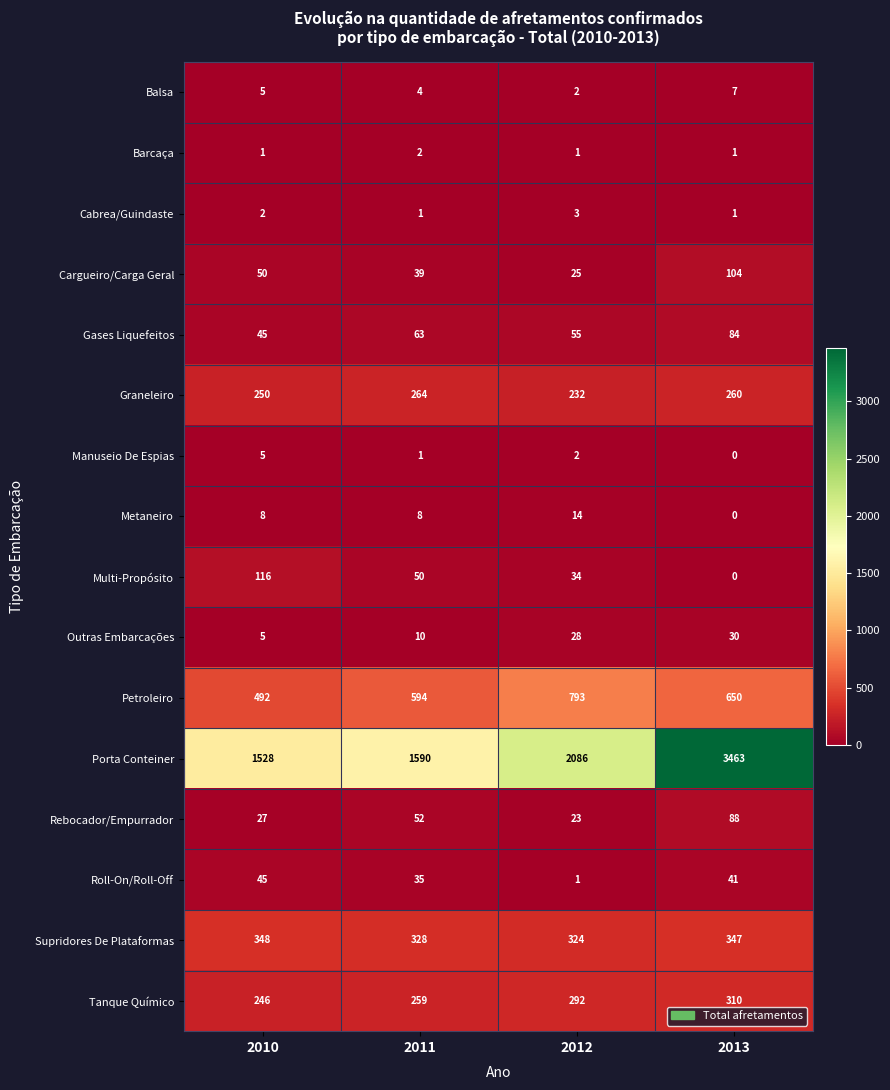

Which category has the highest value in the Cargueiro/Carga Geral series?

2013